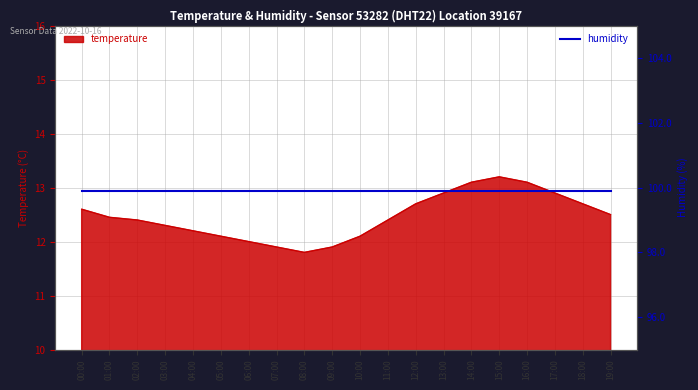

Where is the first local maximum?

15:00